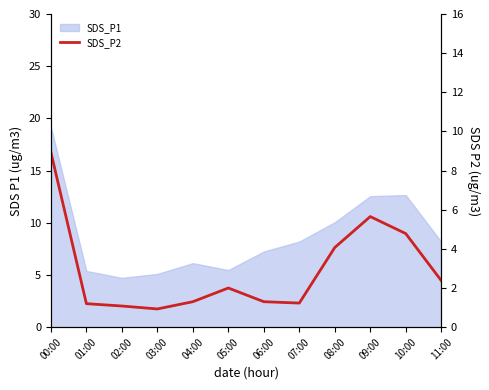

What is the minimum value shown in the chart?

0.9